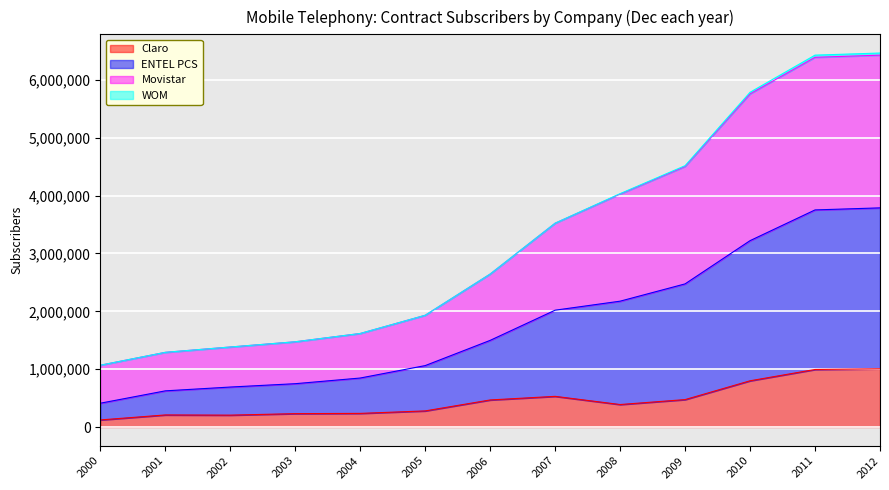

At how many categories does at least one series exceed 552137?

13